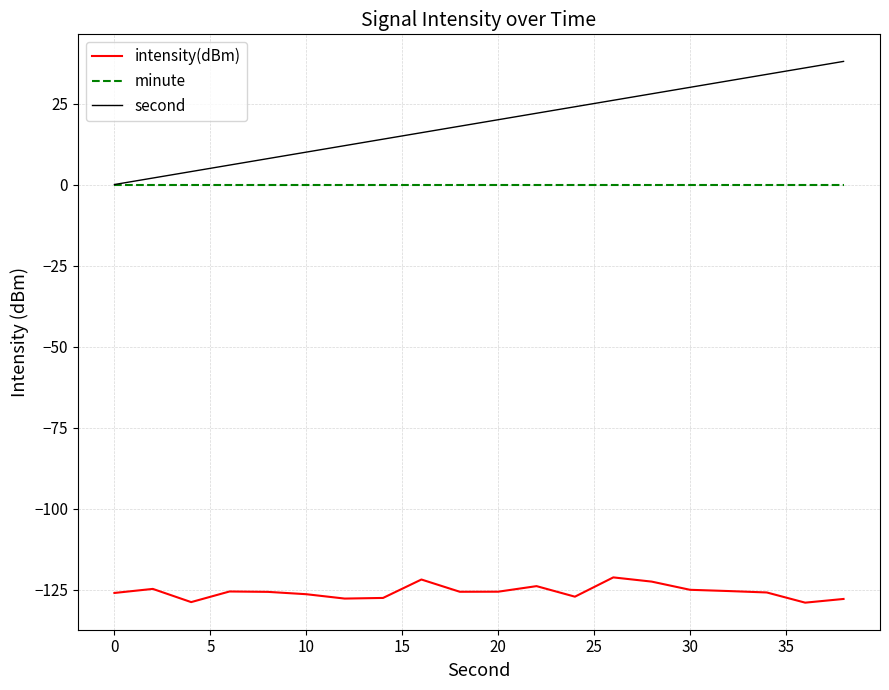

Which series has the largest range (max minus min)?

second